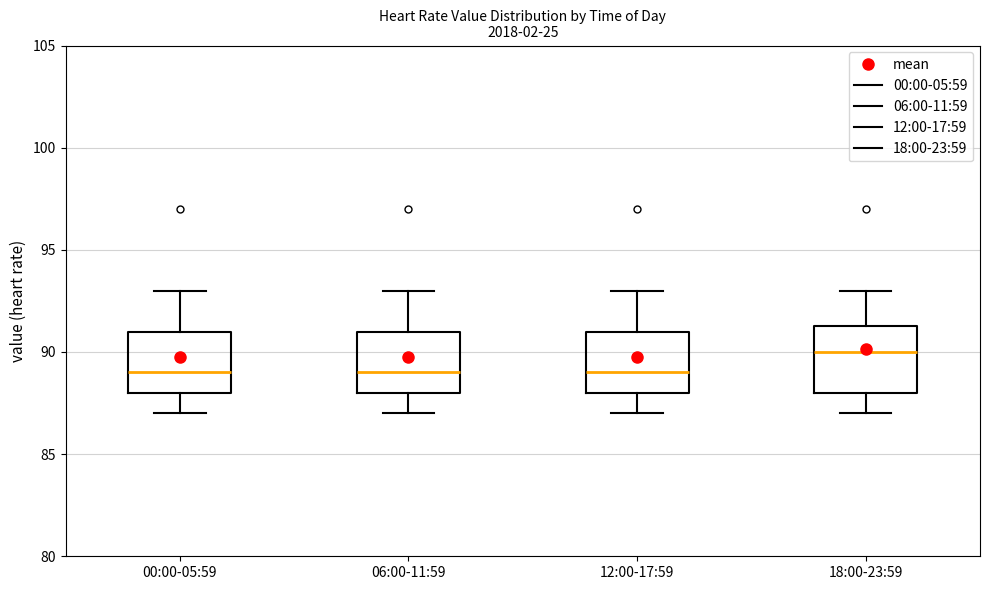

Reading left to right, read every box against the y-axis: the position of its median line, the range the box covers, and the ends of its whiskers. The values are not printed on the chart, so give them approximately, as read against the axis.

00:00-05:59: median 89.0, box 88.0 to 91.0, whiskers 87.0 to 93.0
06:00-11:59: median 89.0, box 88.0 to 91.0, whiskers 87.0 to 93.0
12:00-17:59: median 89.0, box 88.0 to 91.0, whiskers 87.0 to 93.0
18:00-23:59: median 90.0, box 88.0 to 91.5, whiskers 87.0 to 93.0